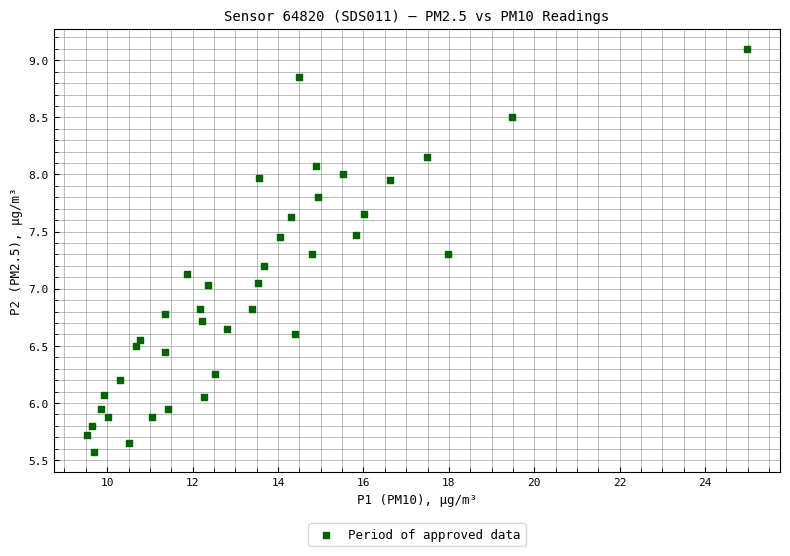

What is the range of X values (max minus min)?

15.5